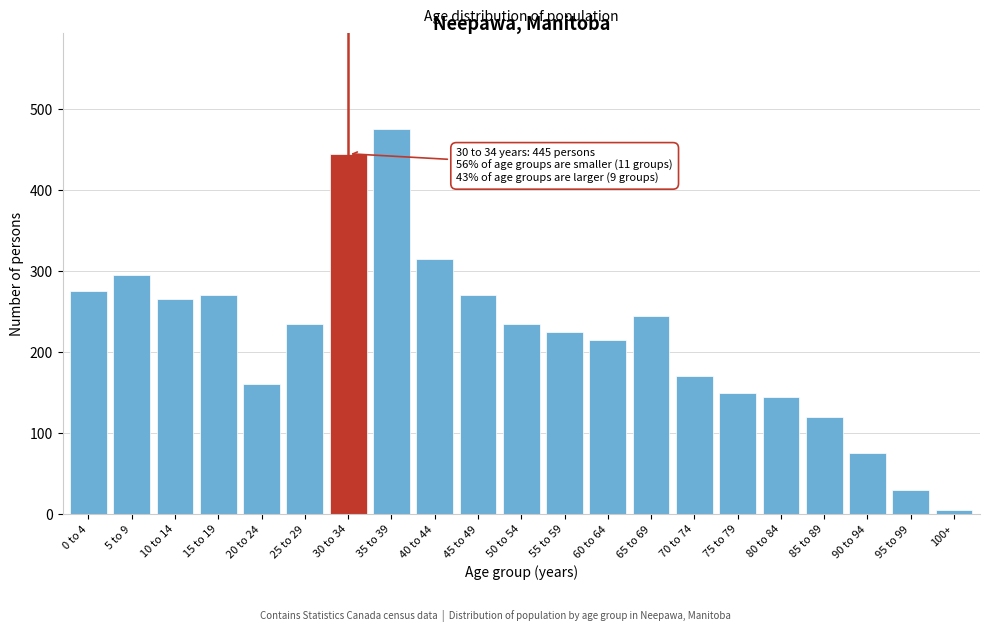

Reading left to right, extract all data points from this chart.

0 to 4=275	5 to 9=295	10 to 14=265	15 to 19=270	20 to 24=160	25 to 29=235	30 to 34=445	35 to 39=475	40 to 44=315	45 to 49=270	50 to 54=235	55 to 59=225	60 to 64=215	65 to 69=245	70 to 74=170	75 to 79=150	80 to 84=145	85 to 89=120	90 to 94=75	95 to 99=30	100+=5